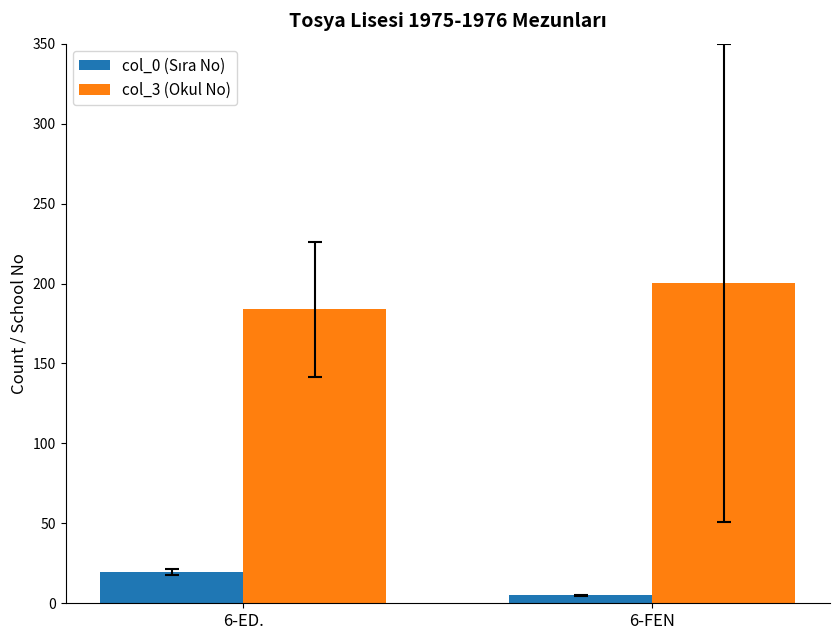

What is the sum of the col_3 (Okul No) values at 6-ED. and 6-FEN?

384.1